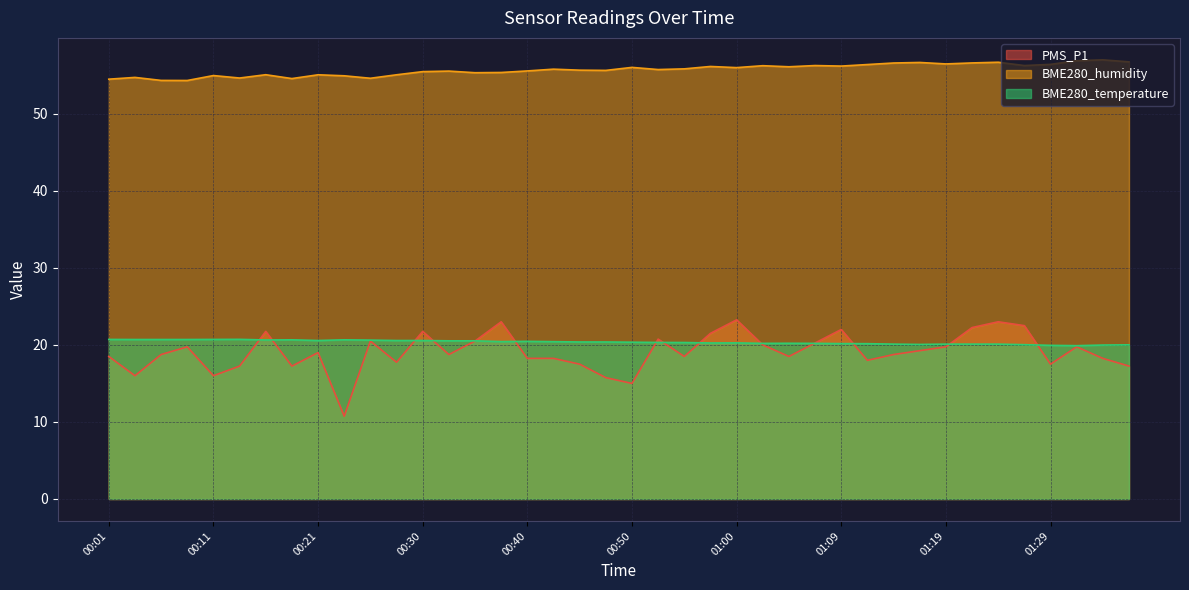

What is the total value across all series at 00:01?

93.7